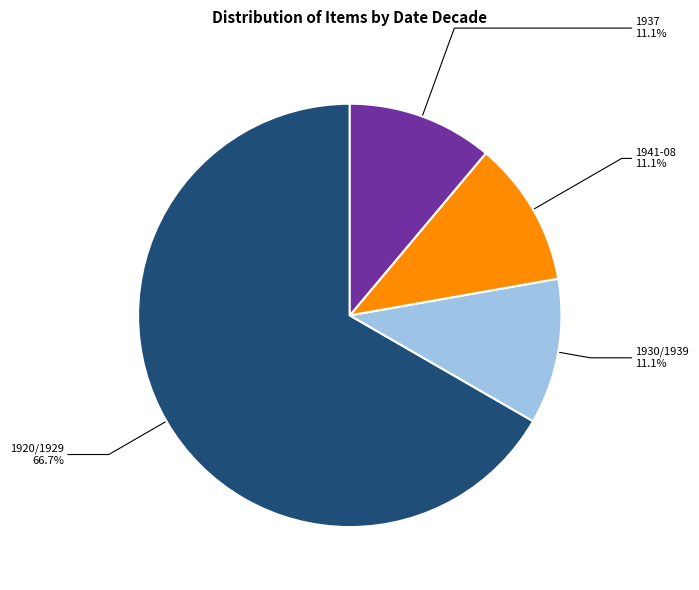

Which slice is the largest?

1920/1929